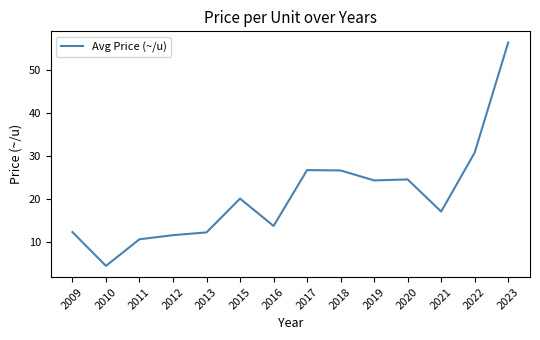

Is this an area chart (filled region under the line)?

No